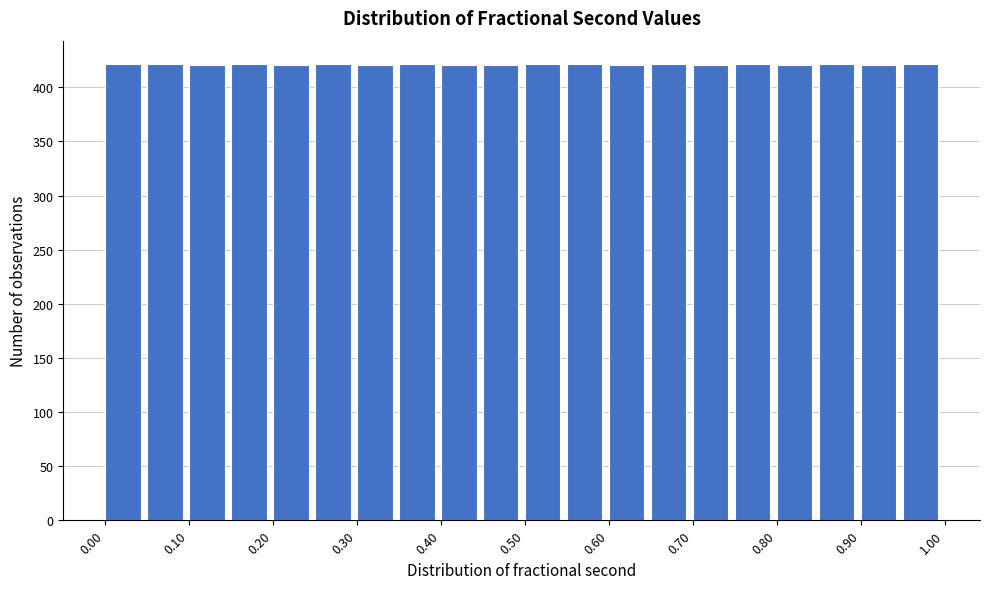

What is the height of the bar covering 0.90 to 0.95 on the x-axis? The values are not printed on the chart, so give them approximately, as read against the axis.

420